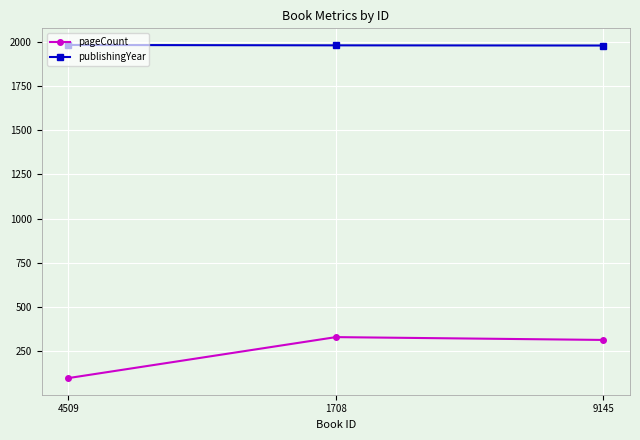

What are all the series names shown in the legend?

pageCount, publishingYear